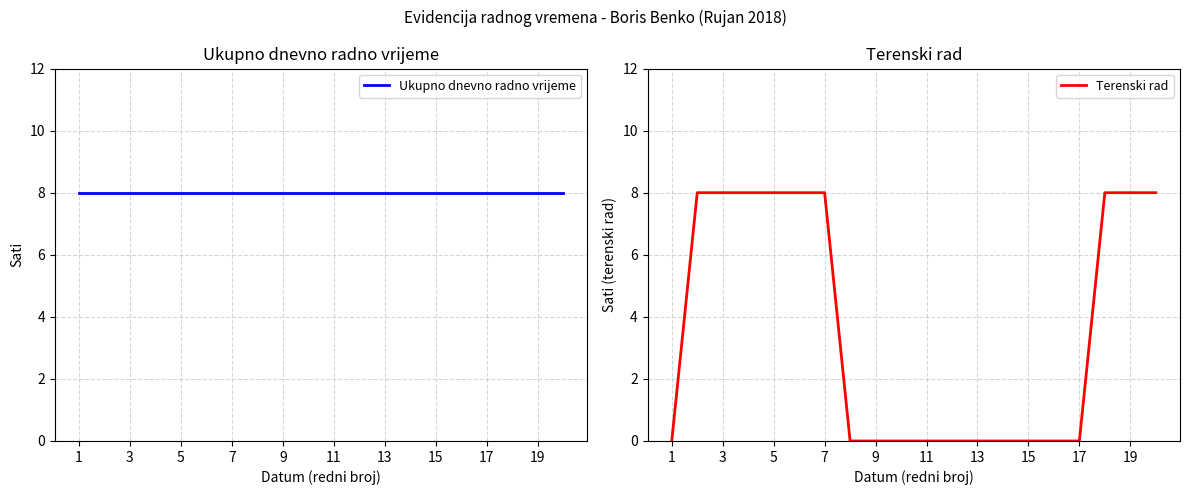

Which category has the highest value in the Ukupno dnevno radno vrijeme series?

1